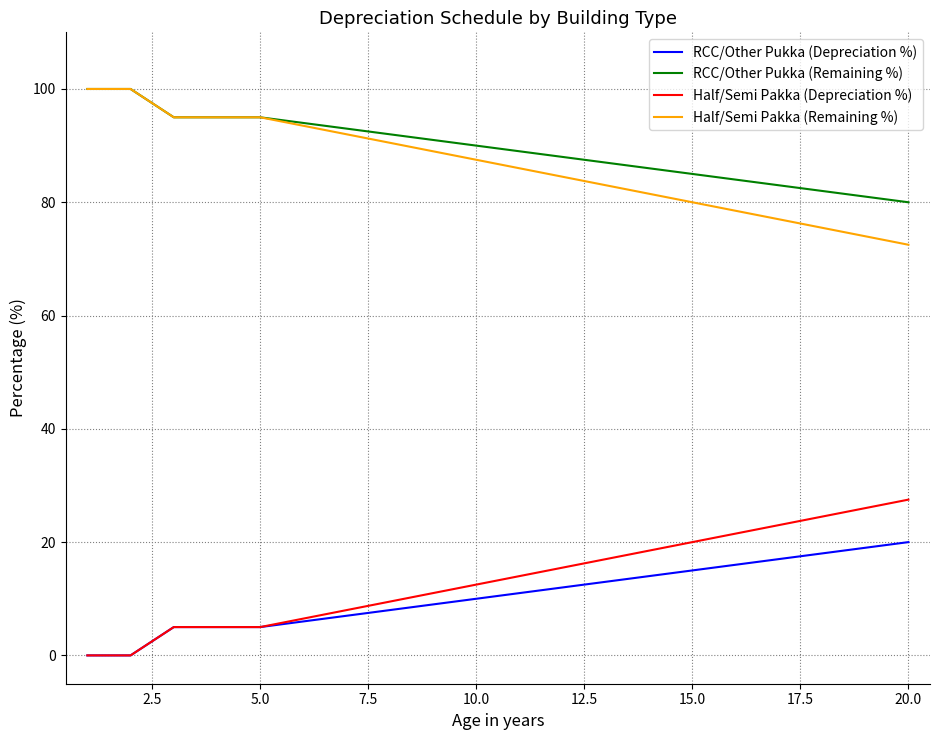

What is the maximum value for Half/Semi Pakka (Depreciation %)?

27.5